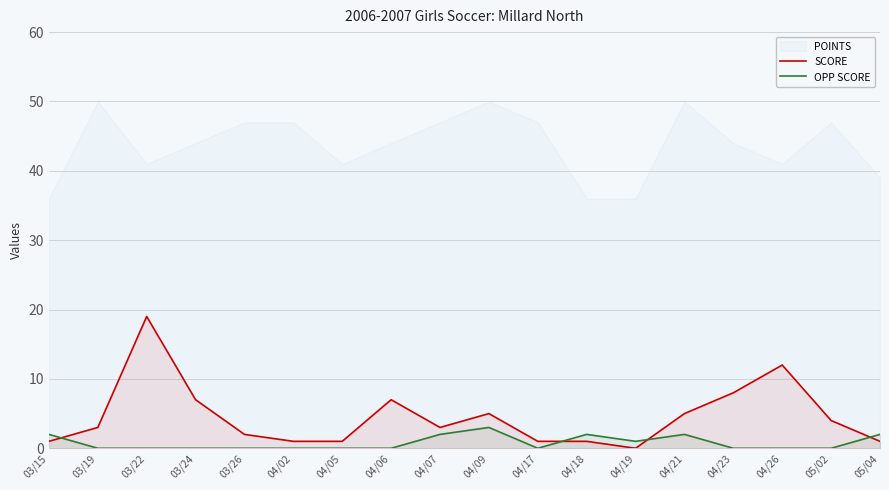

How many intersections are there between SCORE and OPP SCORE?

4